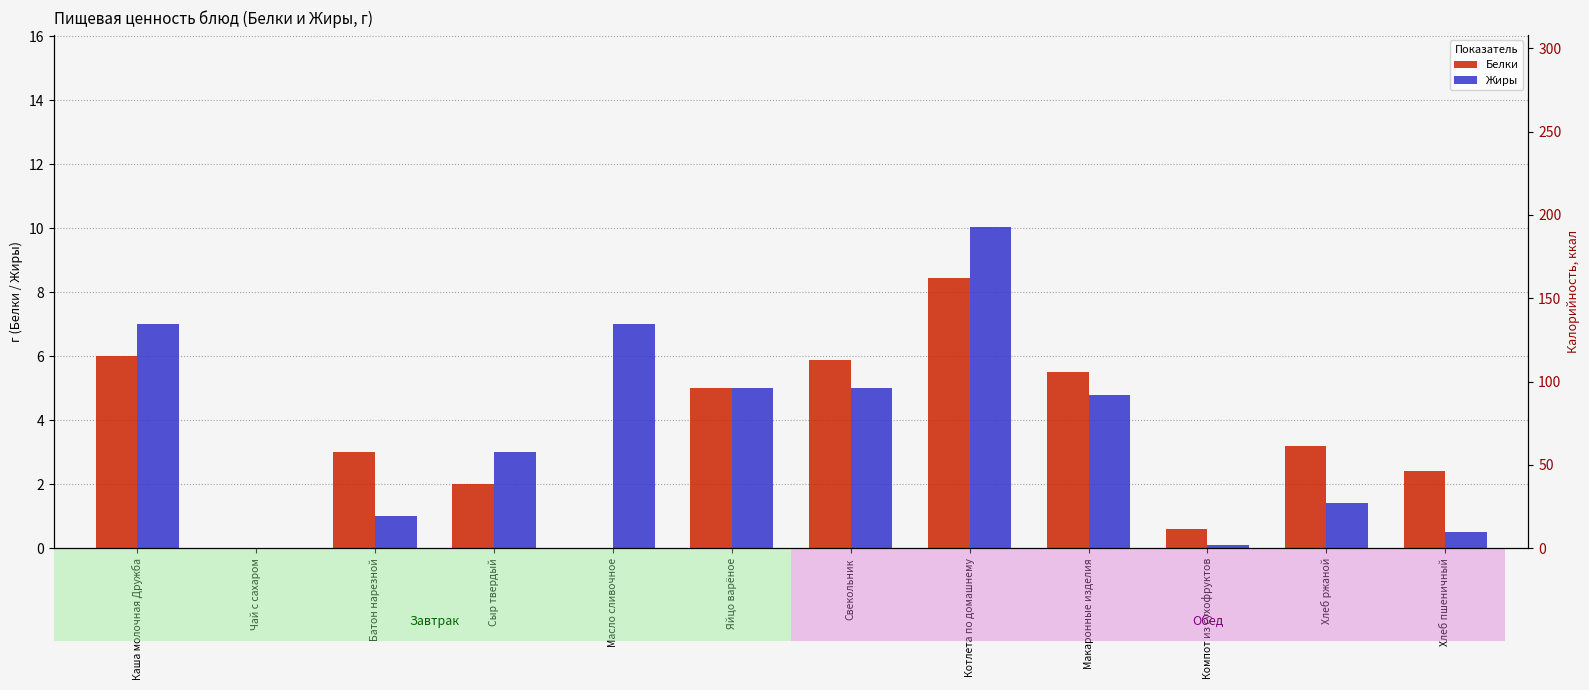

At which category is the sum across all series the highest?

Котлета по домашнему